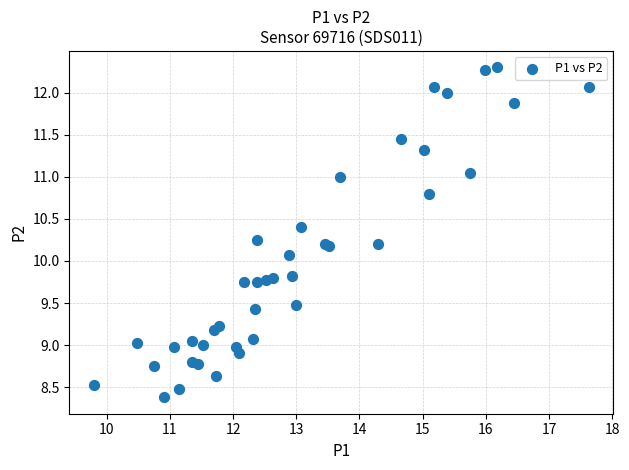

What Y value in the scatter plot is closest to 10?

10.1